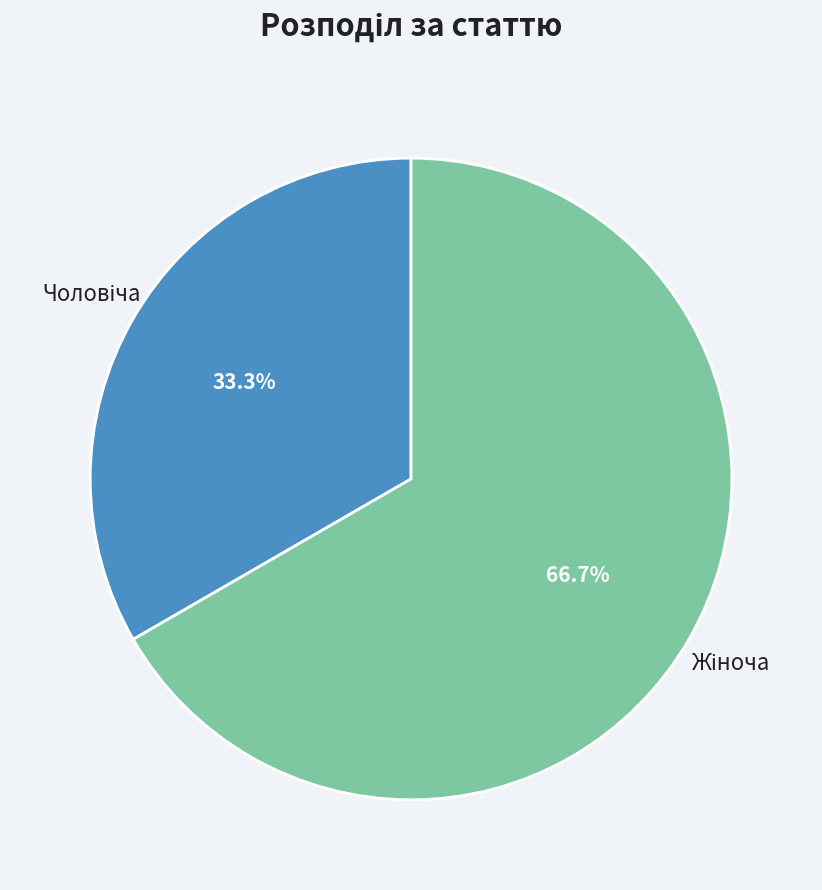

Does any single category account for the majority?

Yes